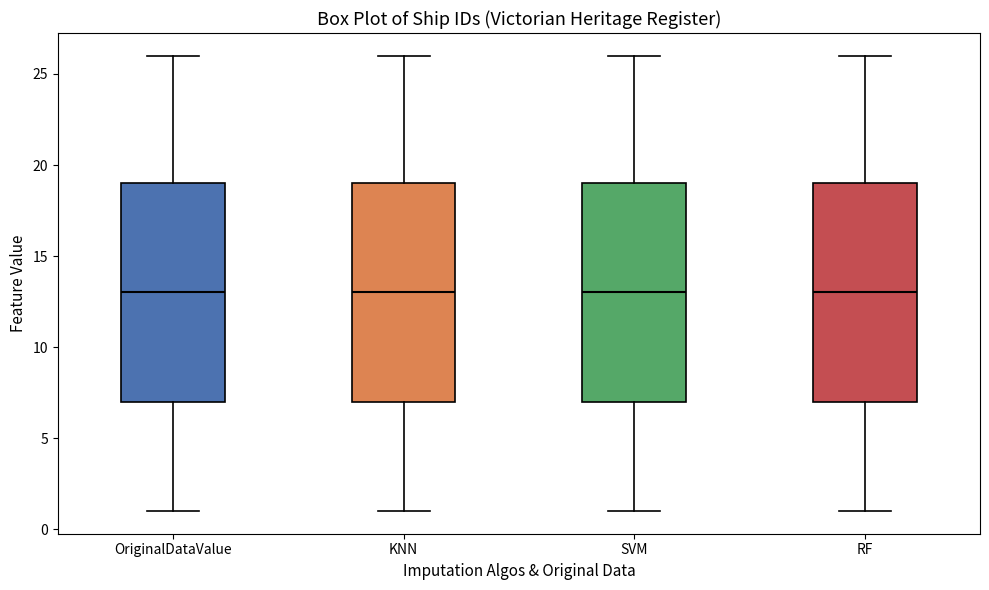

Reading left to right, transcribe this box plot: for each box, give where its median line is, the range the box spans, and where its two whiskers end, as read against the y-axis. The values are not printed on the chart, so give them approximately, as read against the axis.

OriginalDataValue: median 13, box 7 to 19, whiskers 1 to 26
KNN: median 13, box 7 to 19, whiskers 1 to 26
SVM: median 13, box 7 to 19, whiskers 1 to 26
RF: median 13, box 7 to 19, whiskers 1 to 26